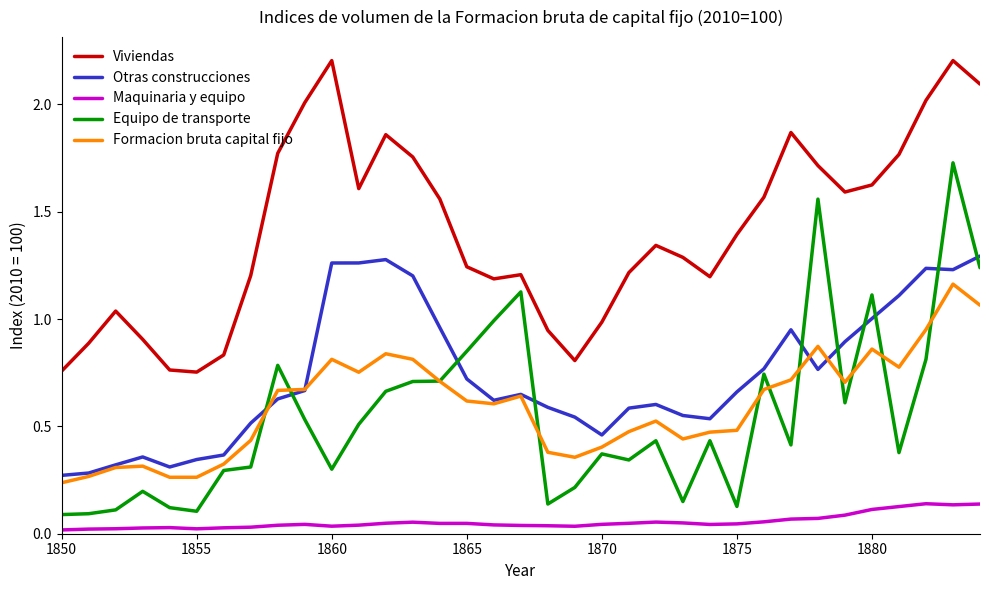

True or false: Otras construcciones and Maquinaria y equipo intersect in this chart.

False